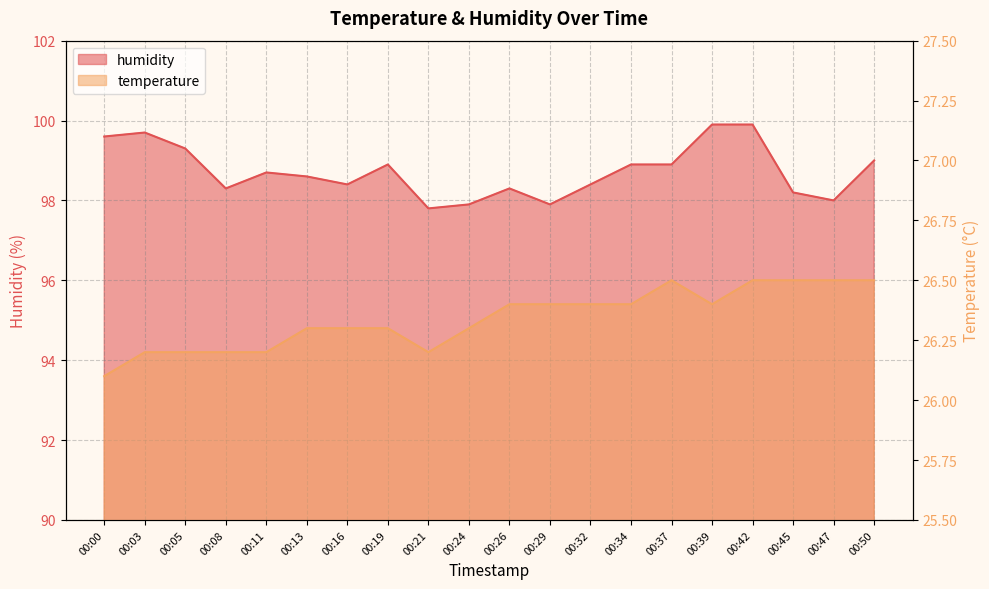

What is the sum of the humidity values at 00:42 and 00:03?

199.6